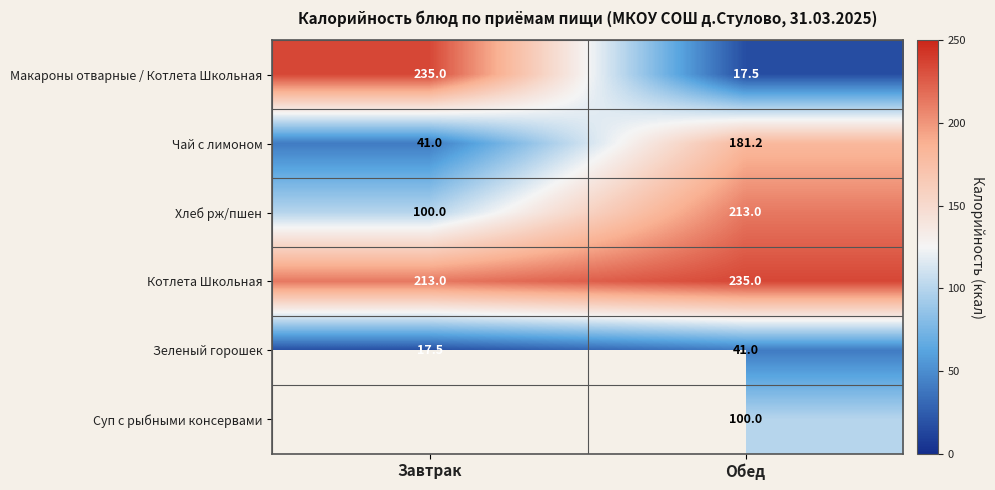

What is the average value of the Хлеб рж/пшен series?

156.5